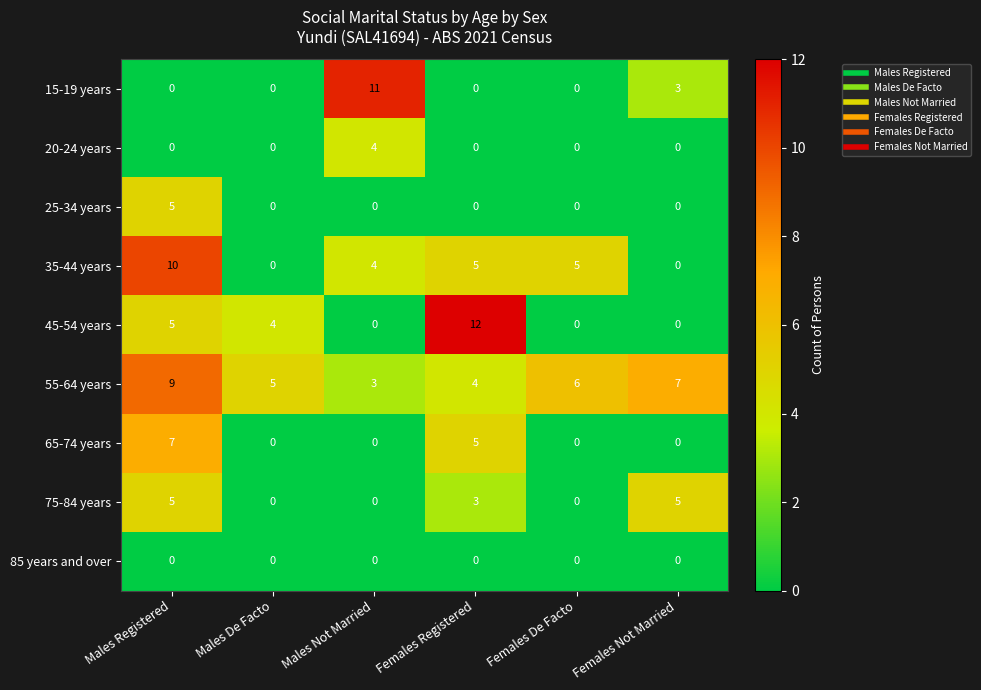

What is the spread (max minus min) of values at Females Registered?

12